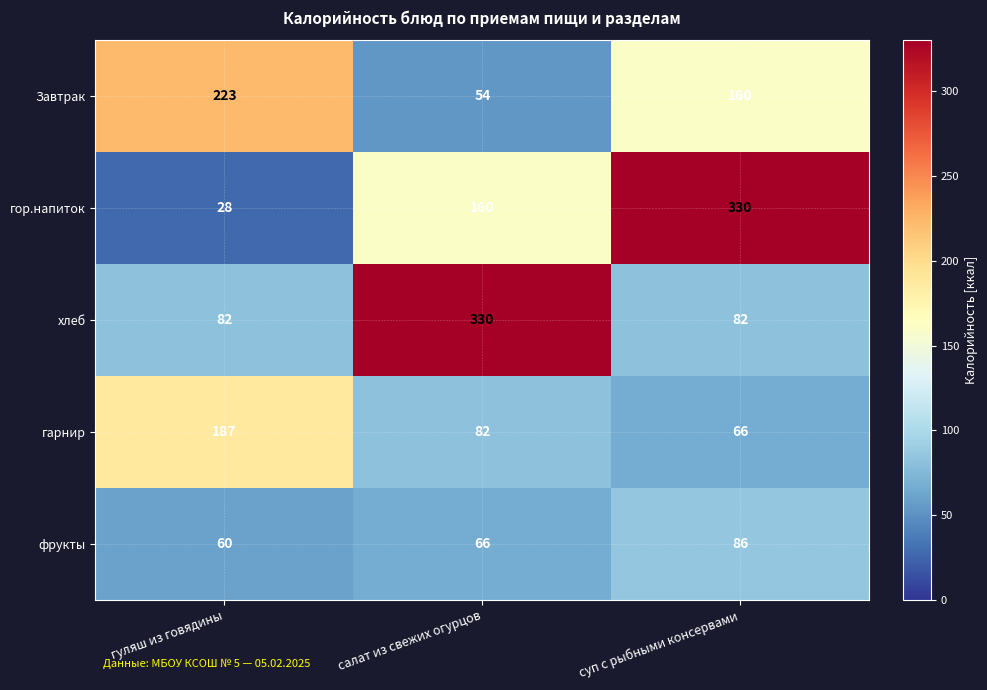

Count the number of data series in this chart.

5